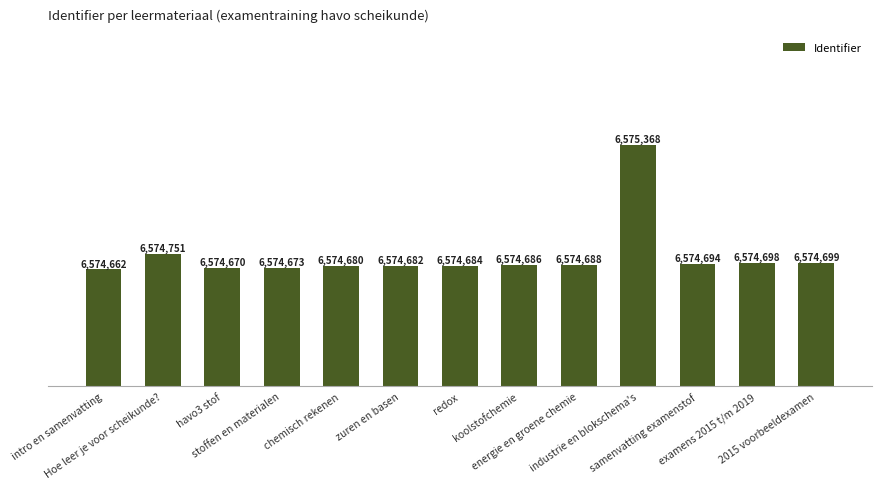

Reading right to left, list all the values displayed in this chart.

2015 voorbeeldexamen=6574699	examens 2015 t/m 2019=6574698	samenvatting examenstof=6574694	industrie en blokschema's=6575368	energie en groene chemie=6574688	koolstofchemie=6574686	redox=6574684	zuren en basen=6574682	chemisch rekenen=6574680	stoffen en materialen=6574673	havo3 stof=6574670	Hoe leer je voor scheikunde?=6574751	intro en samenvatting=6574662